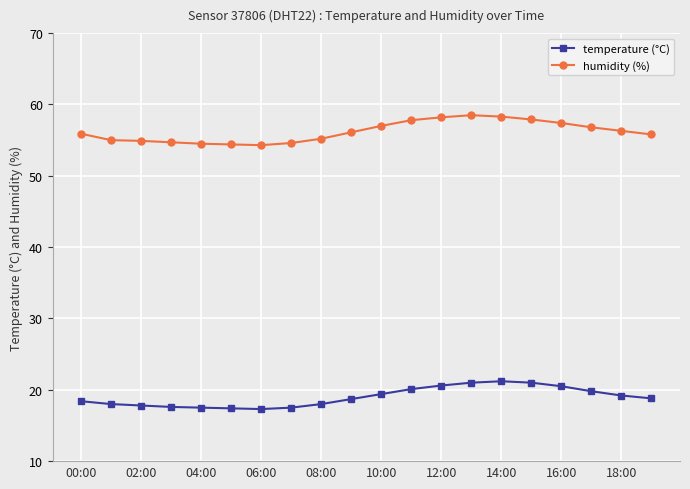

What is the average value of the humidity (%) series?

56.2